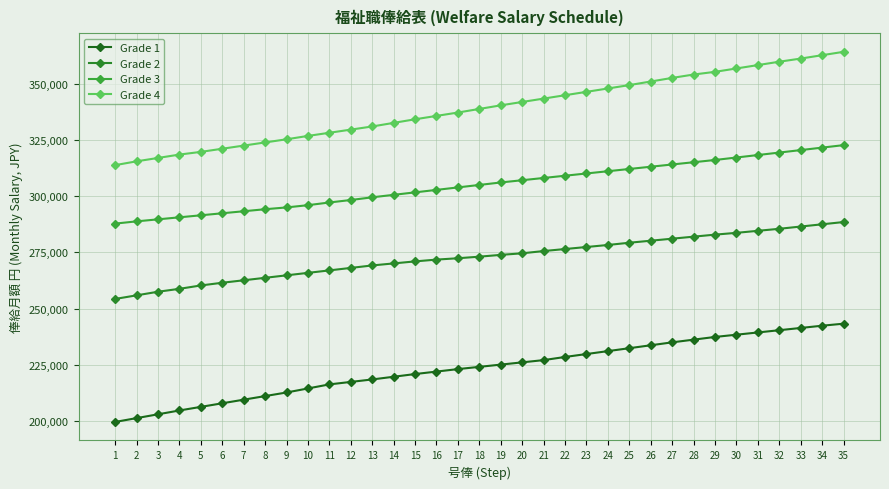

At how many categories does at least one series exceed 221849?

35